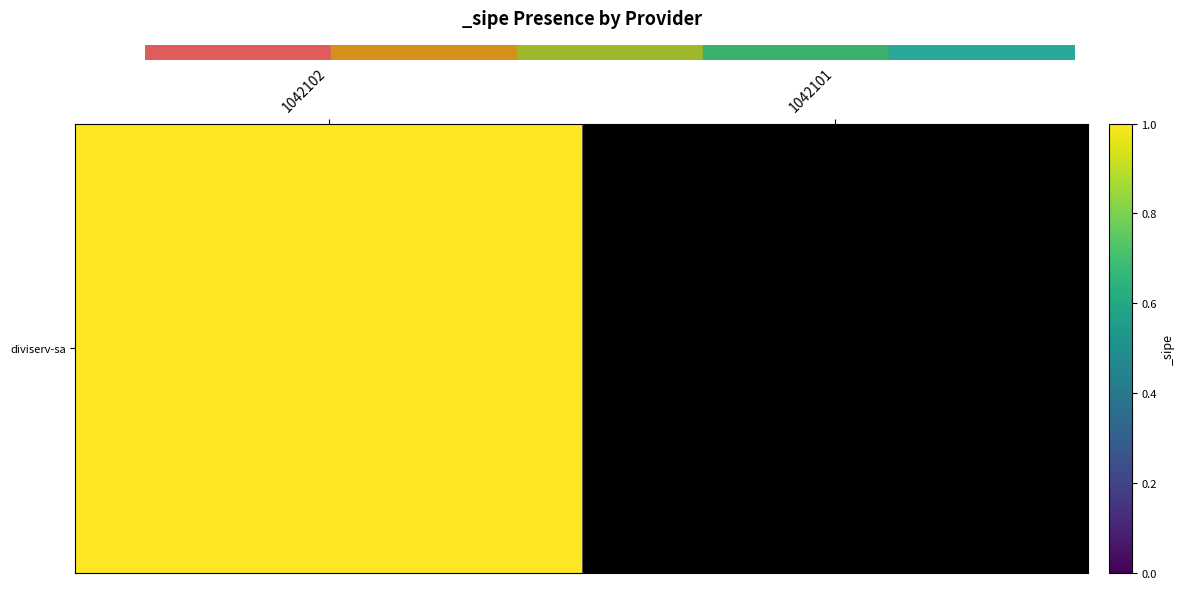

What is the difference between the values at 1042101 and 1042102?

1